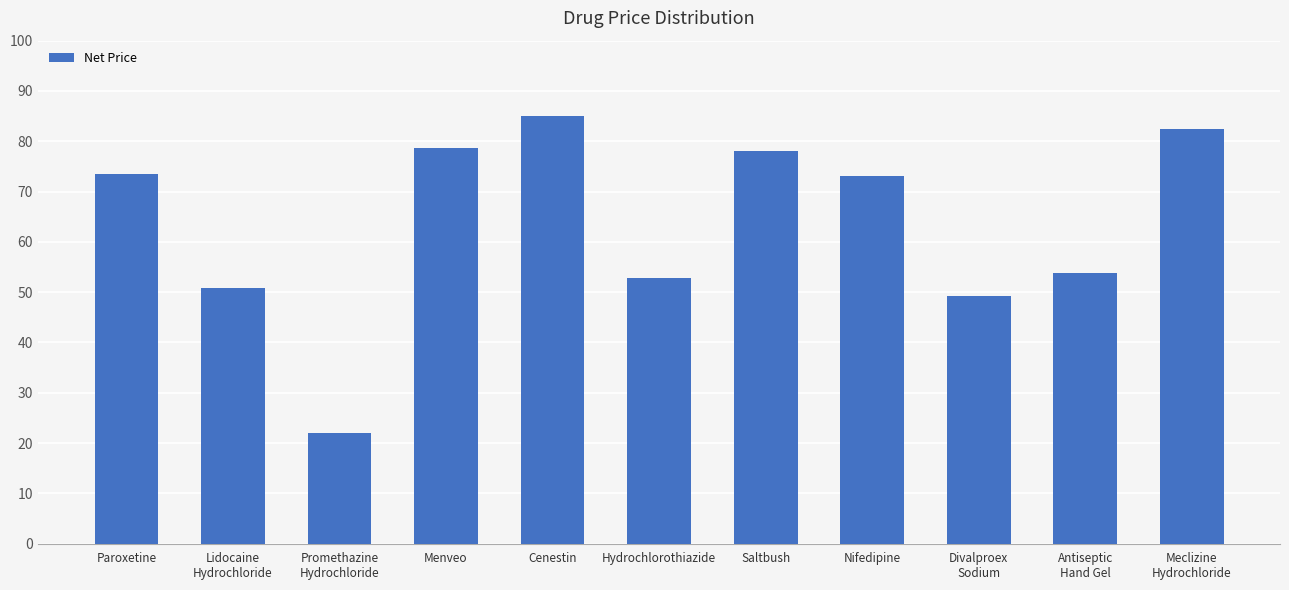

Is it true that the value at Lidocaine
Hydrochloride is 50.9?

True